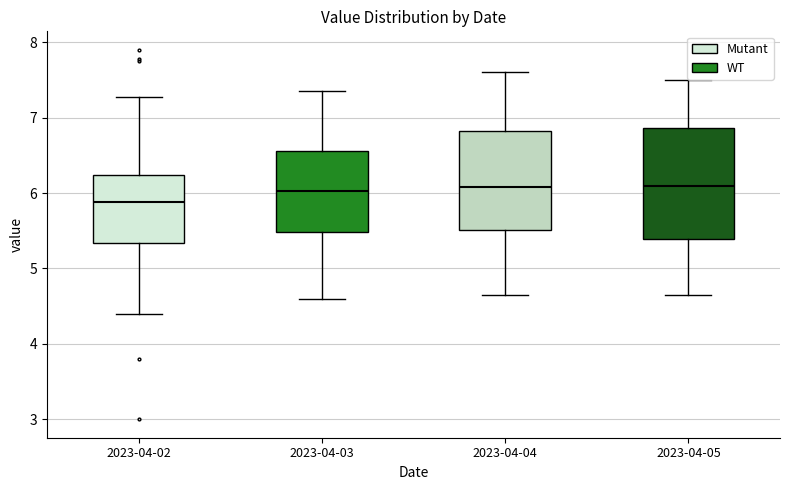

Which box's median line is the lowest?

2023-04-02